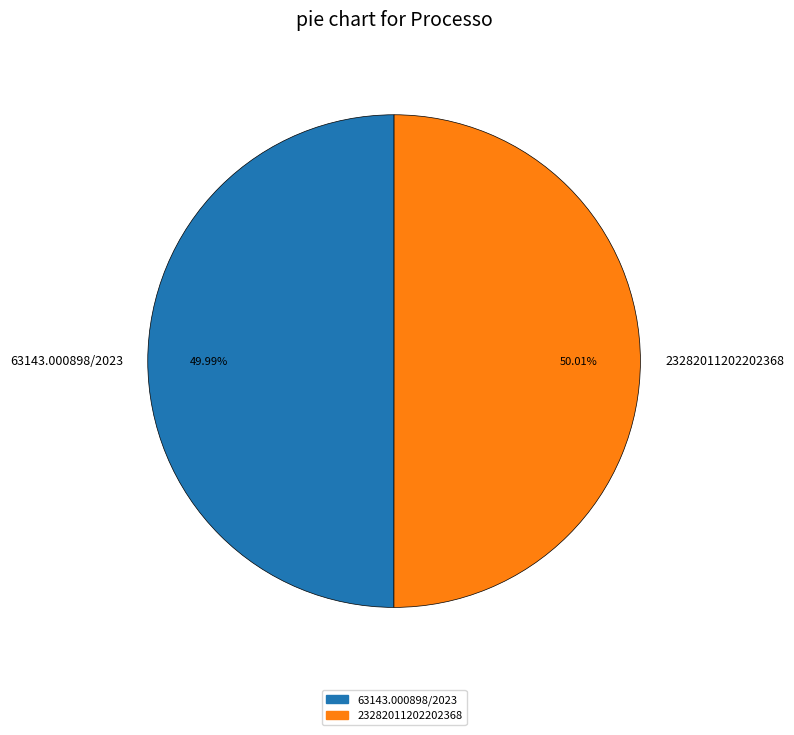

What percentage do 23282011202202368 and 63143.000898/2023 together represent?

100.0%